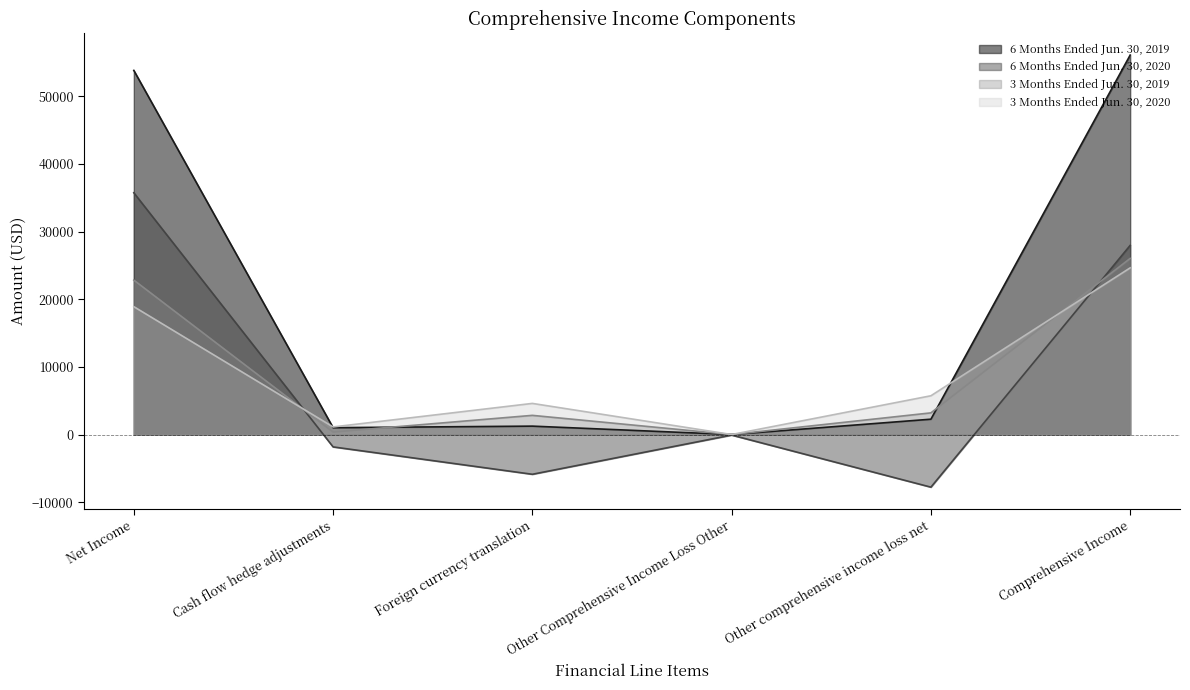

Which category has the highest value across all series?

Comprehensive Income